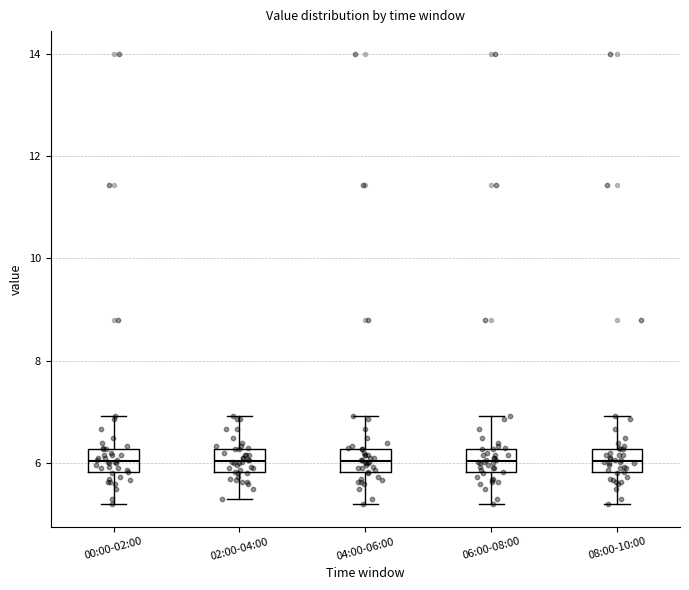

Reading left to right, transcribe this box plot: for each box, give where its median line is, the range the box spans, and where its two whiskers end, as read against the y-axis. The values are not printed on the chart, so give them approximately, as read against the axis.

00:00-02:00: median 6.0, box 5.8 to 6.2, whiskers 5.2 to 7.0
02:00-04:00: median 6.0, box 5.8 to 6.2, whiskers 5.4 to 7.0
04:00-06:00: median 6.0, box 5.8 to 6.2, whiskers 5.2 to 7.0
06:00-08:00: median 6.0, box 5.8 to 6.2, whiskers 5.2 to 7.0
08:00-10:00: median 6.0, box 5.8 to 6.2, whiskers 5.2 to 7.0